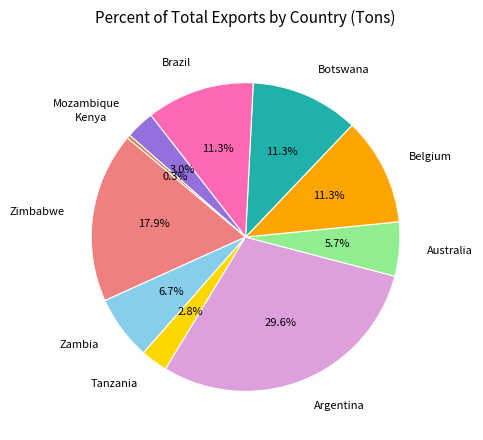

What is the total percentage of Belgium and Australia?

17.0%